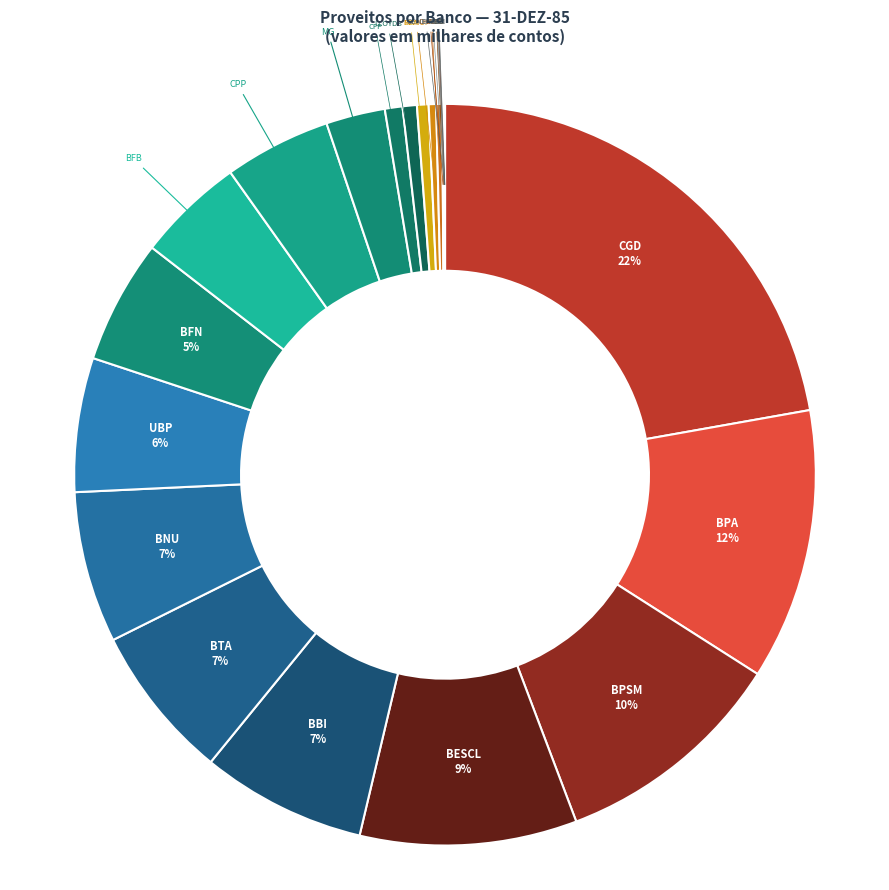

Rank the categories by value from highest to lowest.

CGD, BPA, BPSM, BESCL, BBI, BTA, BNU, UBP, BFN, BFB, CPP, MG, CFP, LLOYDS, BCA, MANUF, BPI, CHASE, CITI, B B, BARCL, BNP, GENERALE, BCI